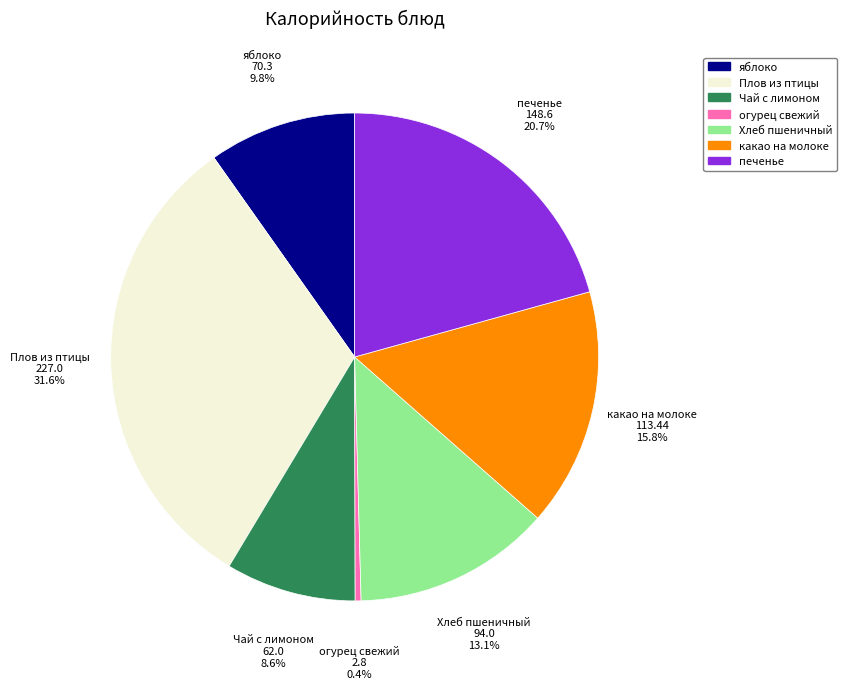

To the nearest percent, what percentage of the pie is Хлеб пшеничный?

13%